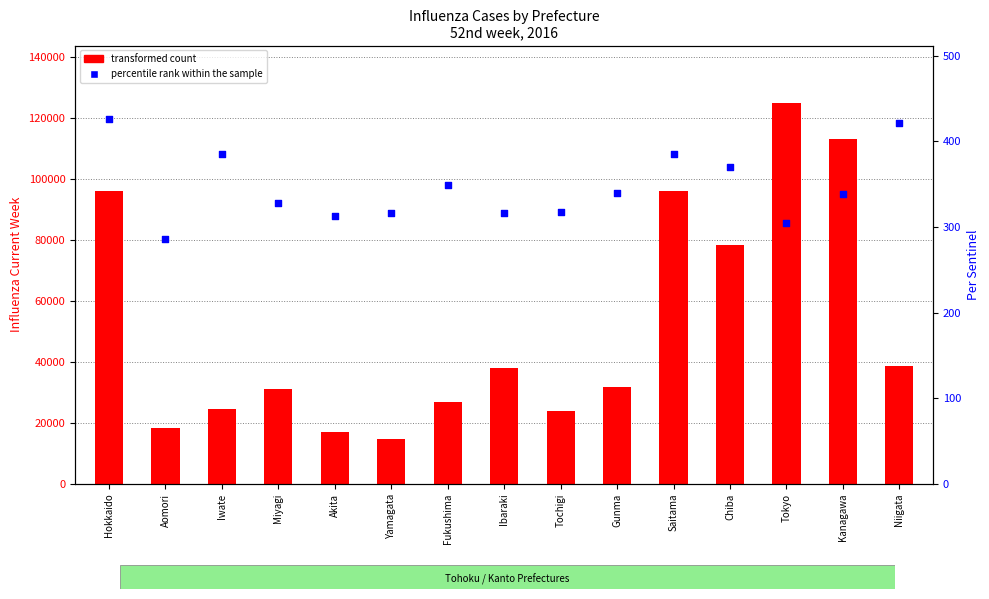

At how many categories does at least one series exceed 13704?

15